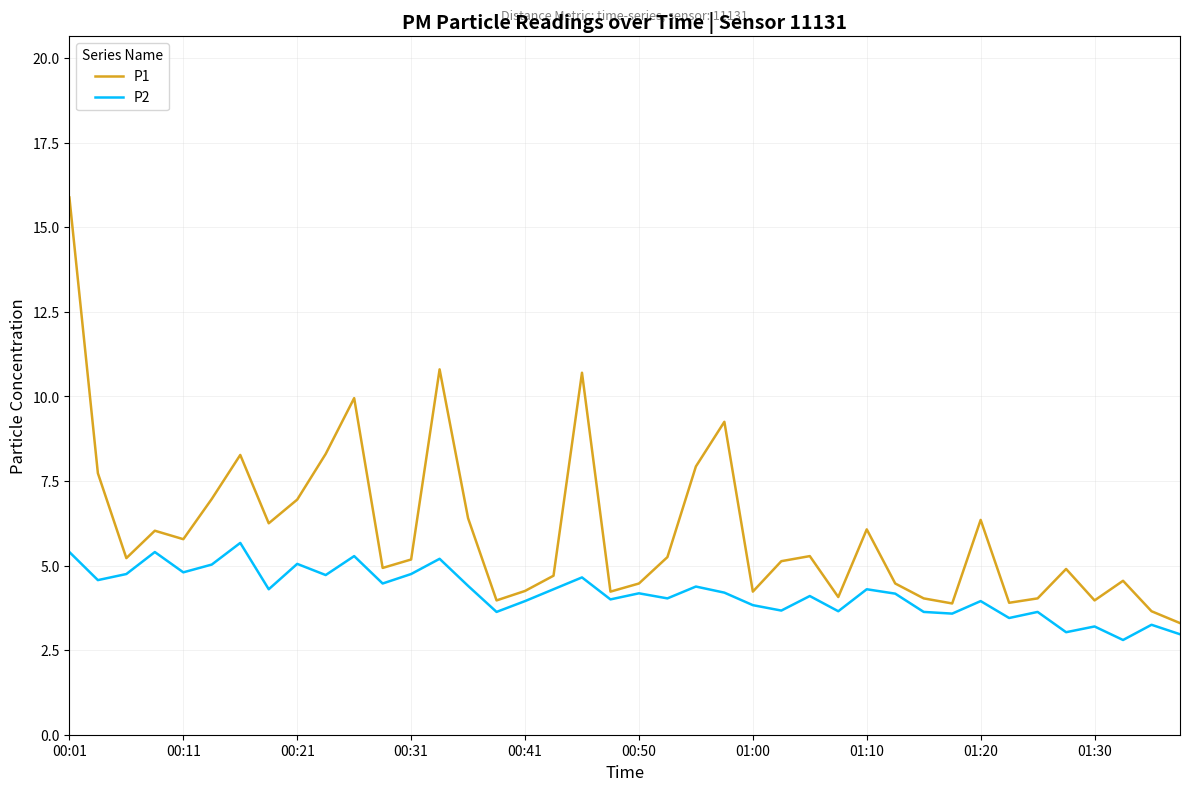

Which series has the widest spread of values?

P1